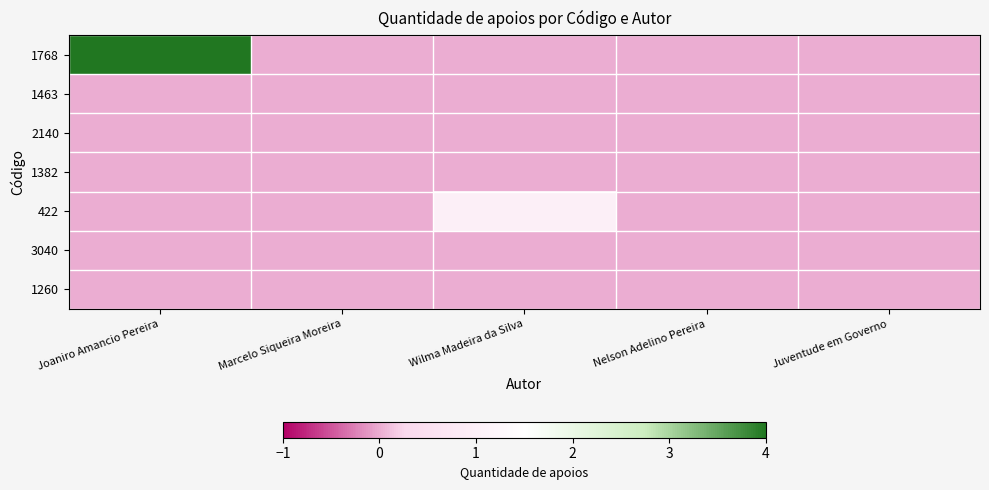

At how many categories does at least one series exceed 2?

1